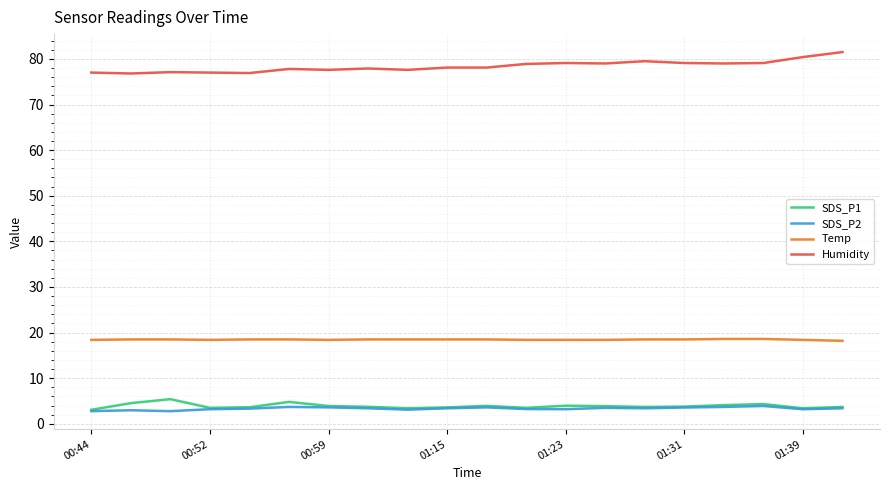

True or false: Humidity has more than 1 interior local peaks.

True